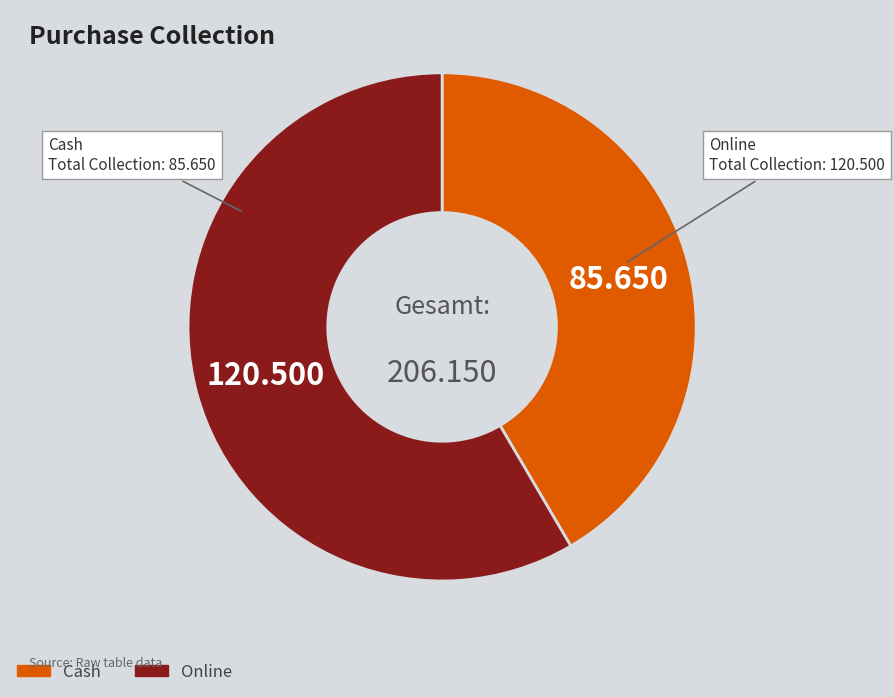

Which category has the smallest portion of the pie?

Cash